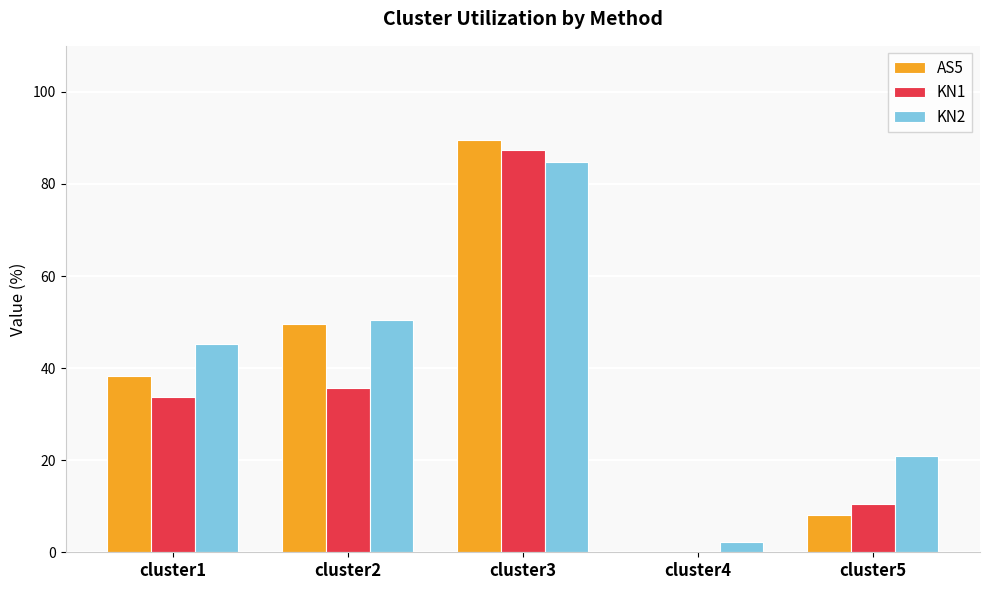

Reading left to right, extract all data points from this chart.

AS5: cluster1=38.3	cluster2=49.5	cluster3=89.5	cluster4=0.0	cluster5=8.1
KN1: cluster1=33.7	cluster2=35.8	cluster3=87.3	cluster4=0.0	cluster5=10.5
KN2: cluster1=45.3	cluster2=50.5	cluster3=84.7	cluster4=2.3	cluster5=20.9